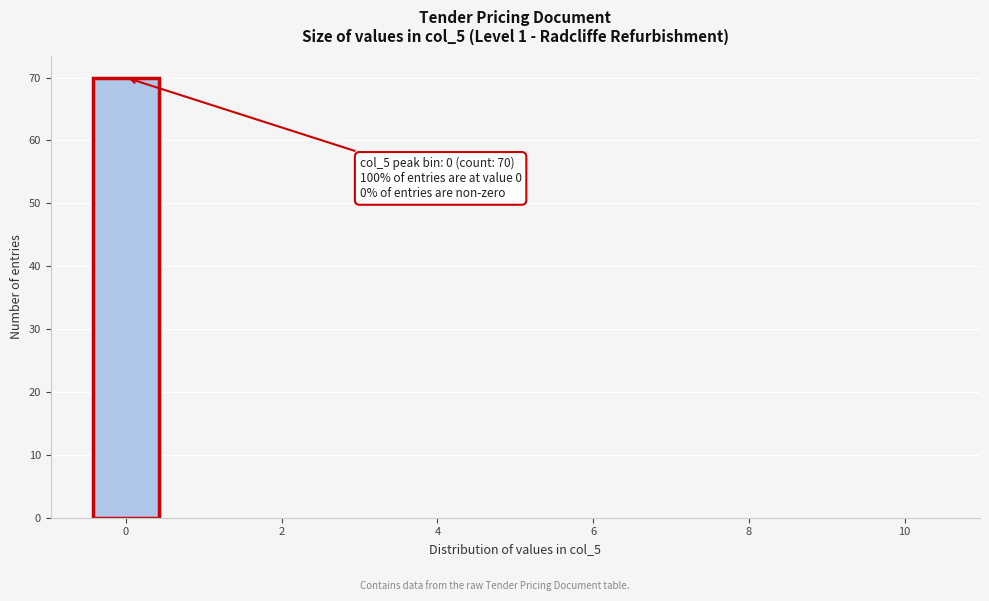

Over which range of the x-axis is the bar tallest?

-0.5 to 0.5